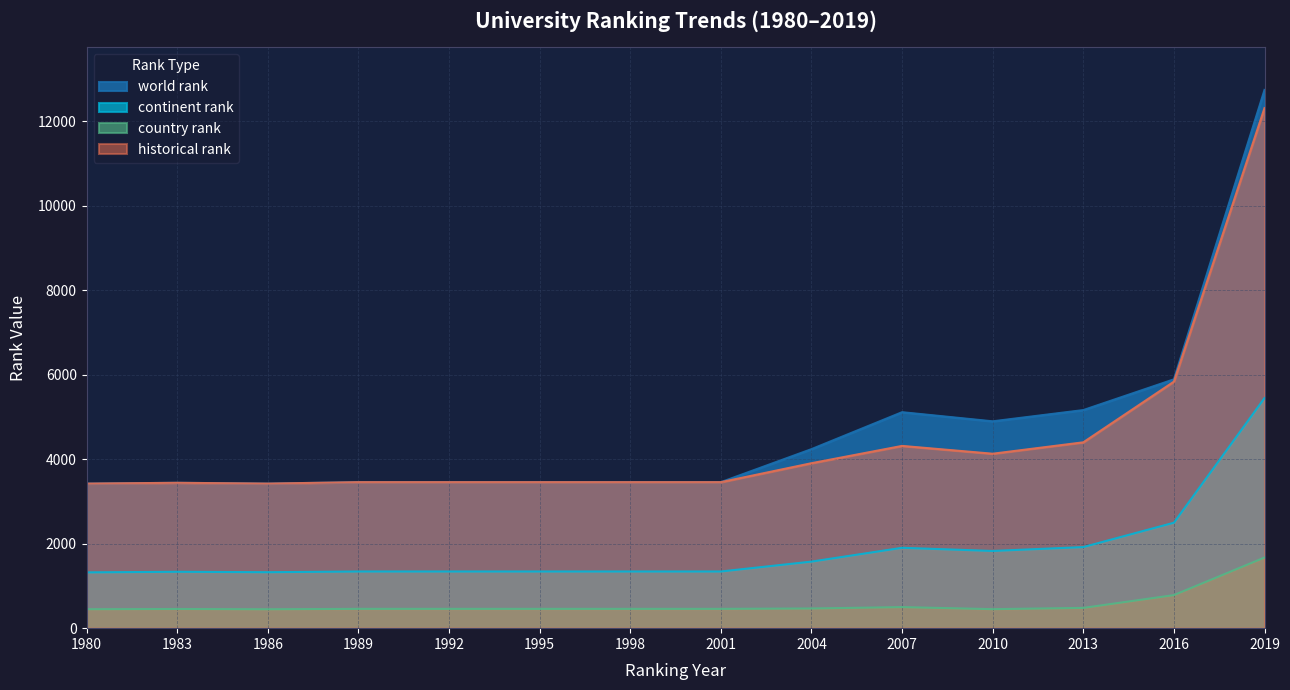

How many interior local peaks does the country rank series have?

2